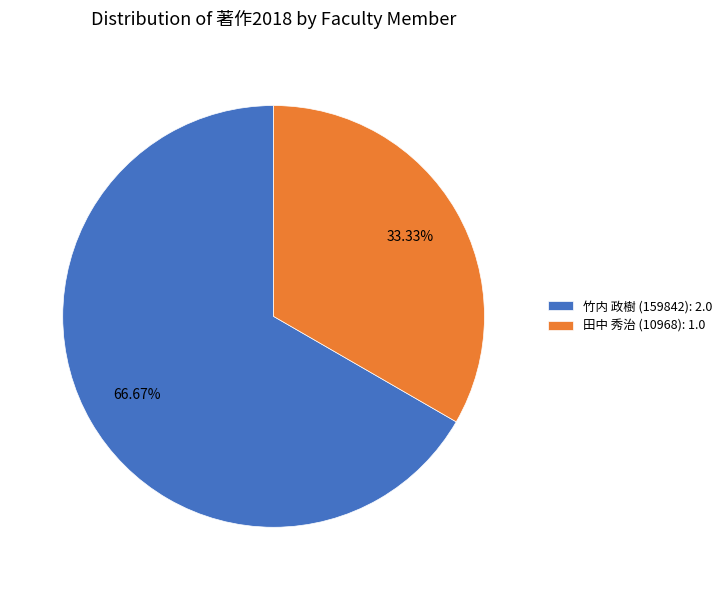

Rank the categories by value from lowest to highest.

田中 秀治 (10968), 竹内 政樹 (159842)